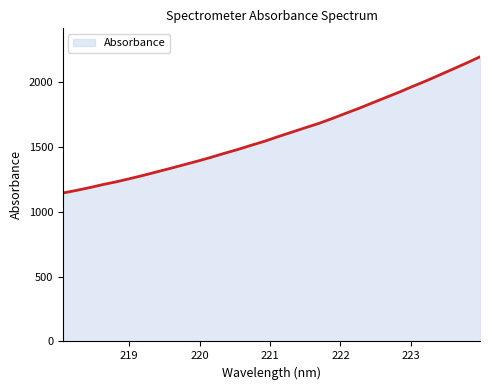

What is the difference between the maximum and minimum values?

1050.7